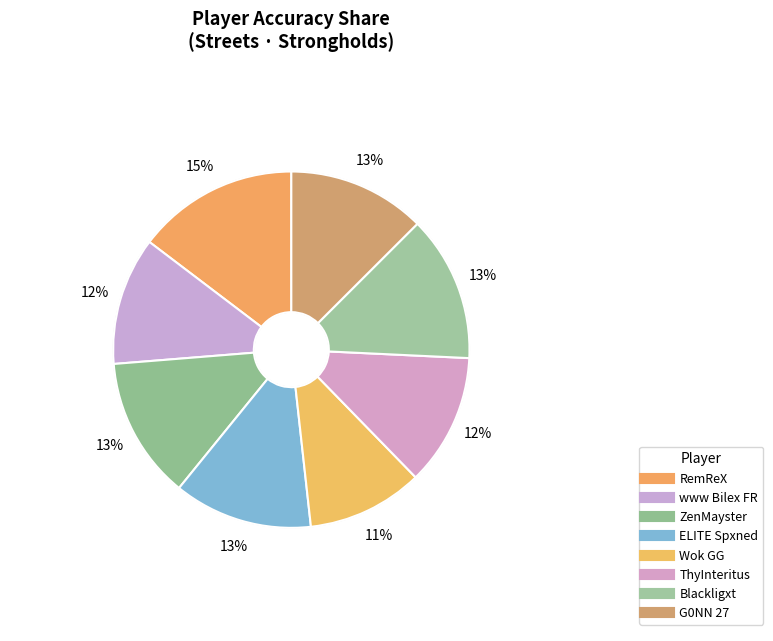

Is there a majority slice in this chart?

No